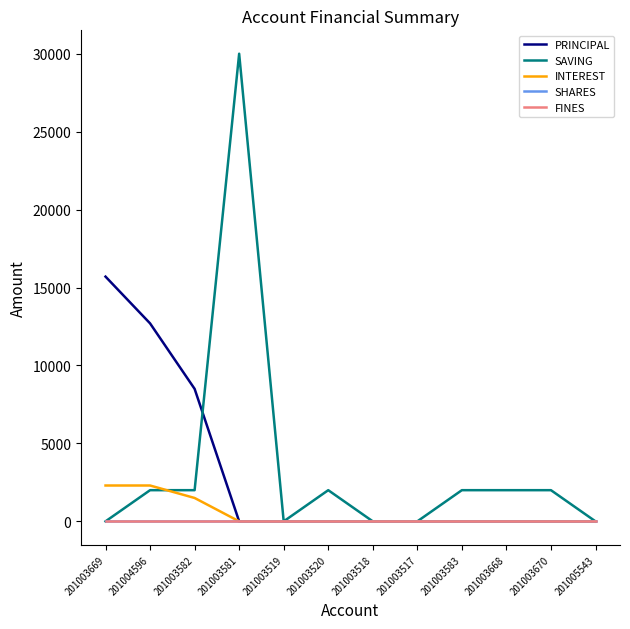

Is it true that SAVING equals 2000 at 201003668?

True